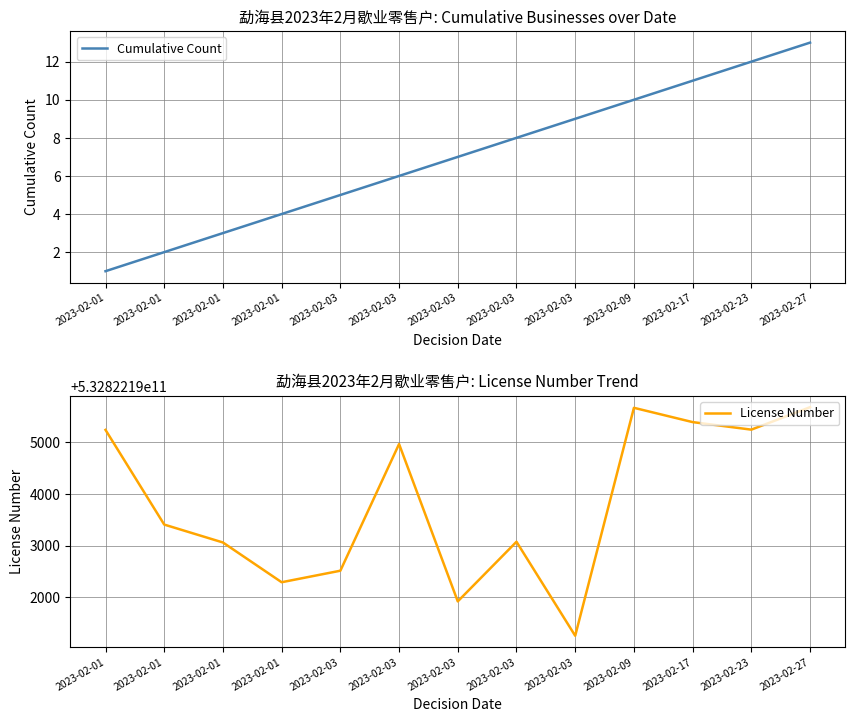

Where is License Number nearest to the value 532822193468?

2023-02-01